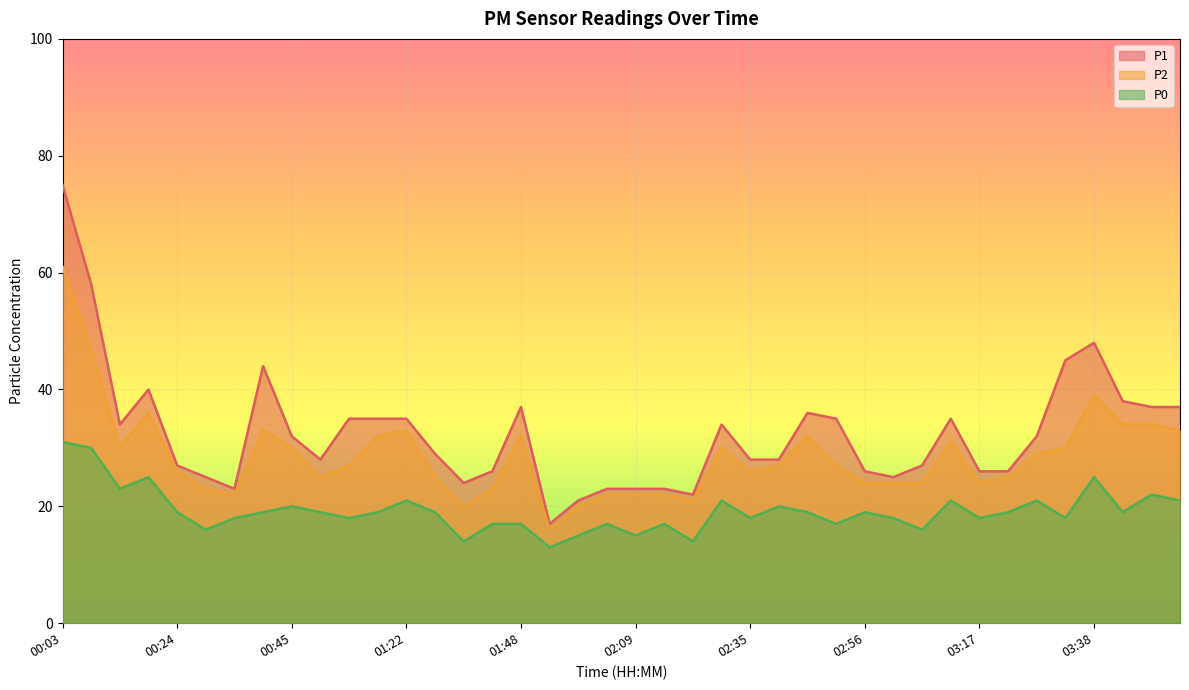

How many categories are shown in the chart?

40